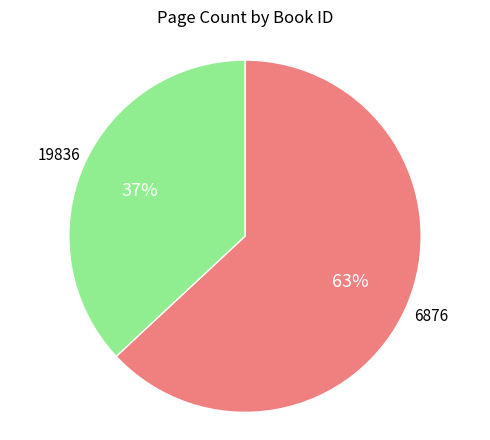

To the nearest percent, what is the difference between the largest and smallest slice percentages?

26%